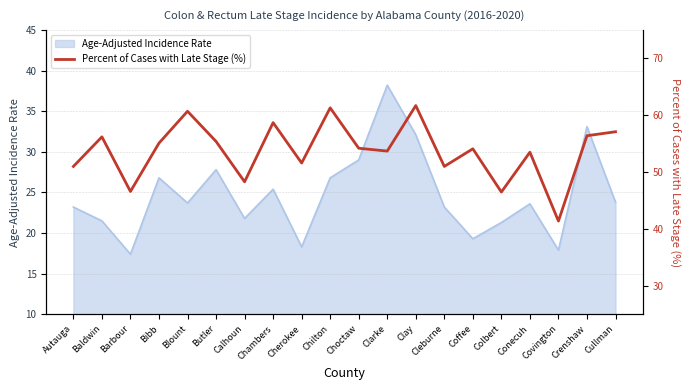

Is it true that the value at Blount is 22.0?

False